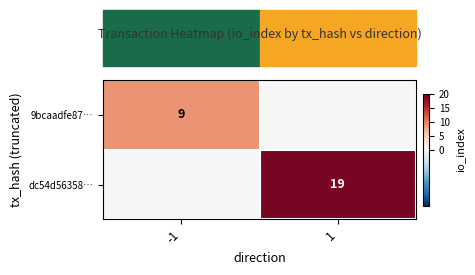

What is the total value across all series at -1?

9